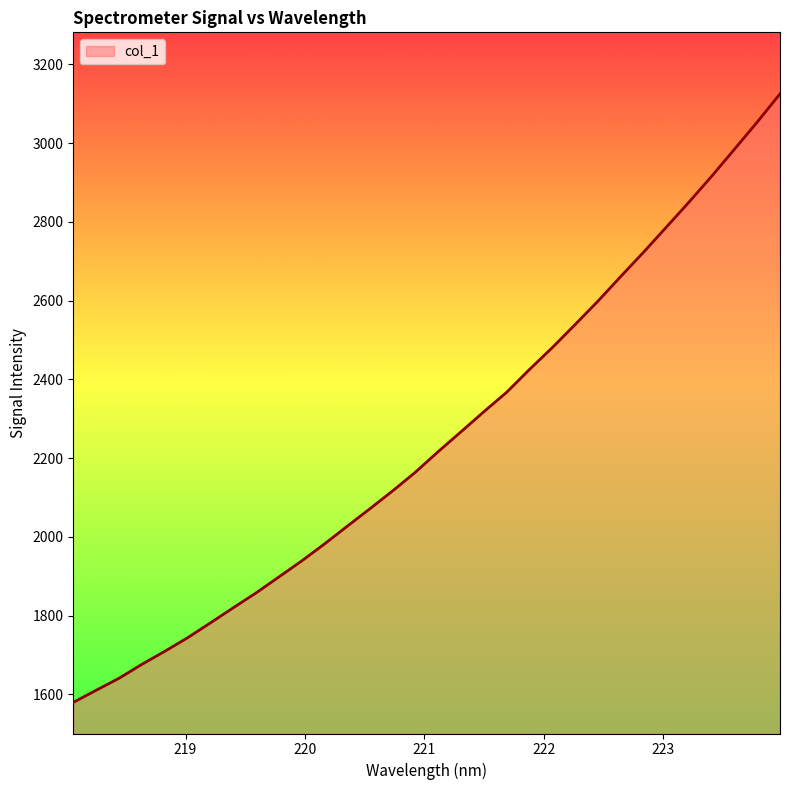

Reading right to left, what are all the values shown in this chart?

3124.9	3053.3	2984.3	2915.8	2849.9	2786.0	2722.4	2660.8	2598.2	2539.0	2480.5	2425.1	2367.3	2317.9	2267.1	2216.8	2164.5	2117.0	2071.5	2026.9	1981.8	1938.6	1897.9	1857.4	1819.7	1781.4	1743.7	1709.3	1676.2	1641.0	1610.6	1579.9